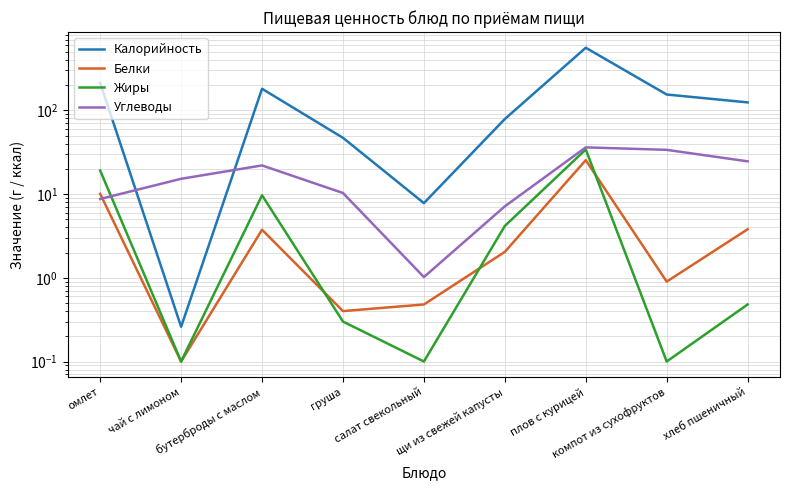

What is the label of the 7th point from the right?

бутерброды с маслом